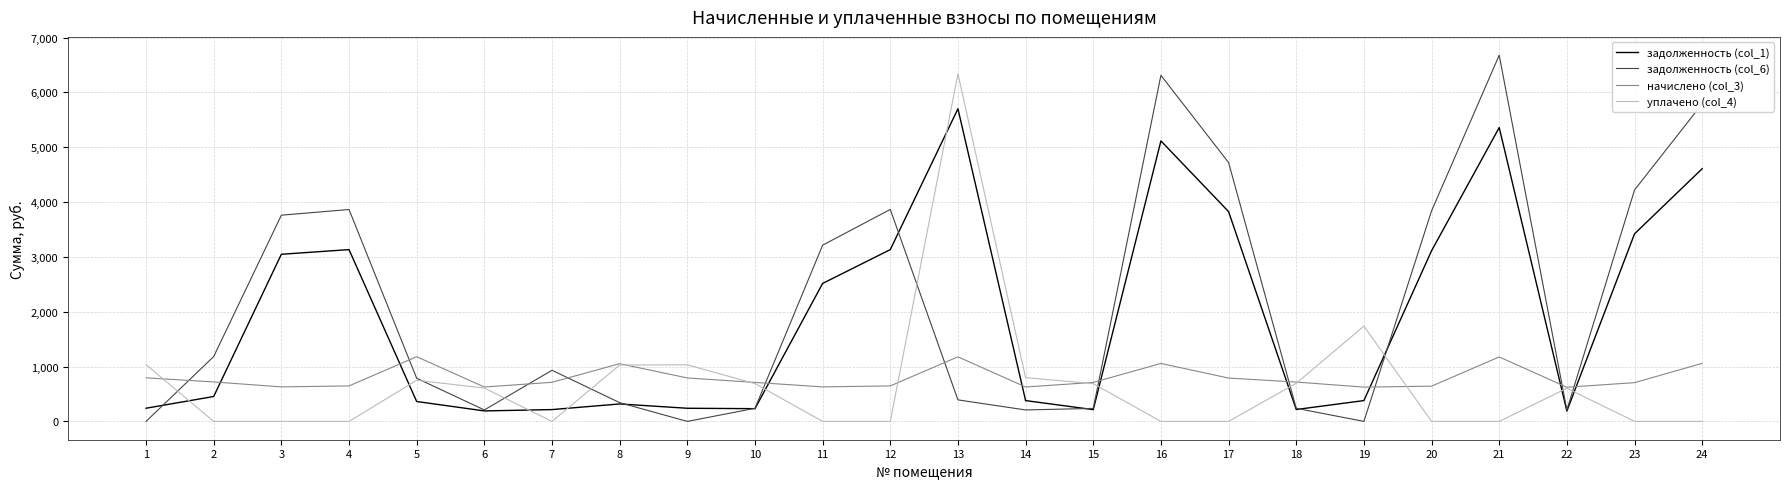

The value of начислено (col_3) at 18 is 1274.4. True or false?

False